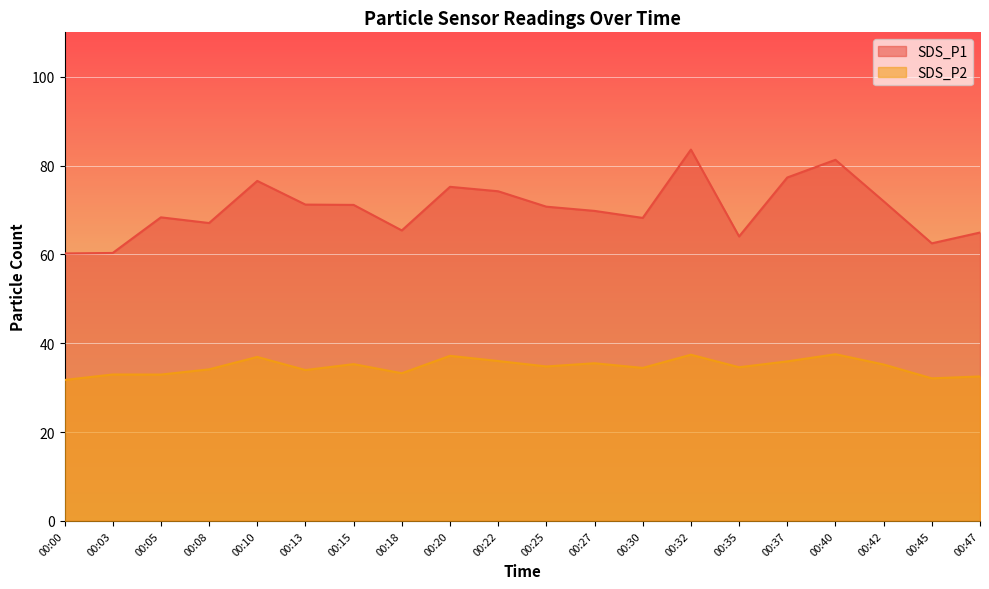

Rank the series by their maximum value, from highest to lowest.

SDS_P1, SDS_P2